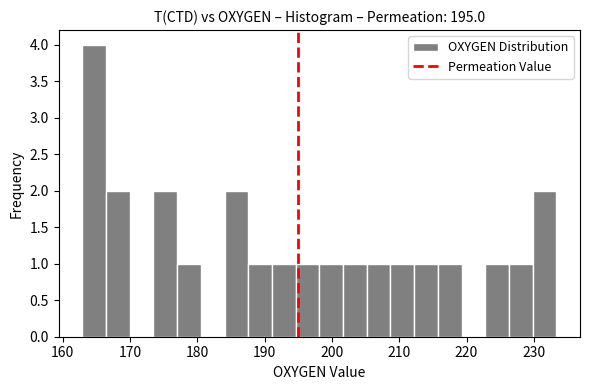

Around what value on the x-axis is the tallest bar? Give the approximate position of its centre, as read against the axis.

165